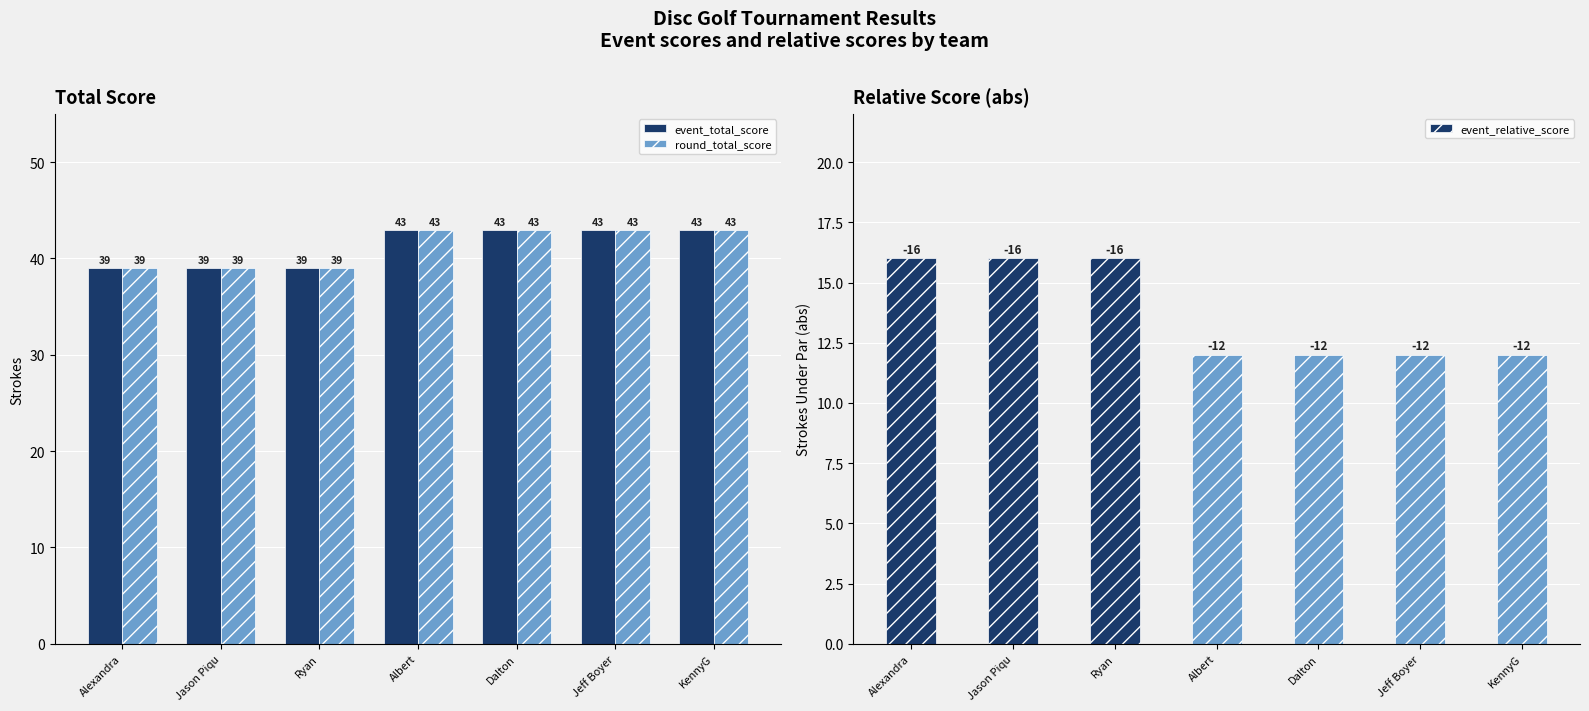

Rank the series by their maximum value, from lowest to highest.

event_relative_score, event_total_score, round_total_score